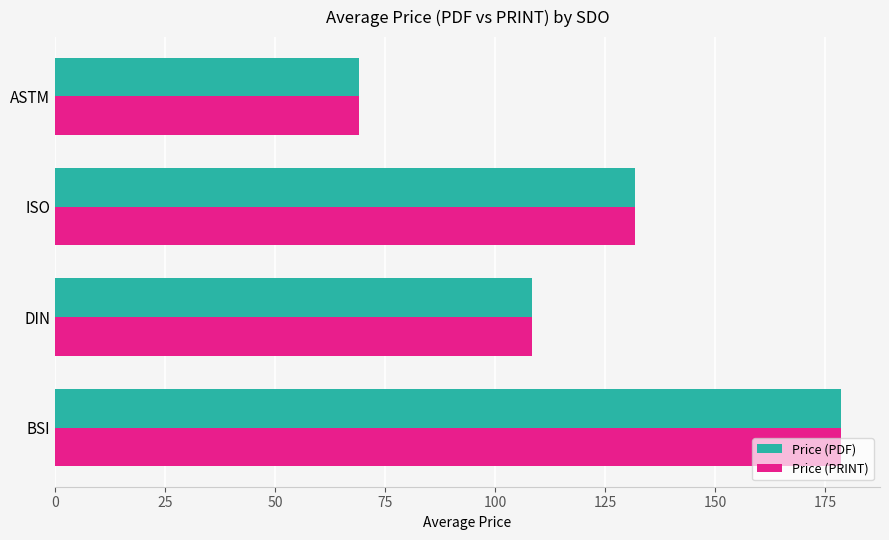

Is the value of Price (PDF) at BSI greater than the value of Price (PRINT) at DIN?

Yes